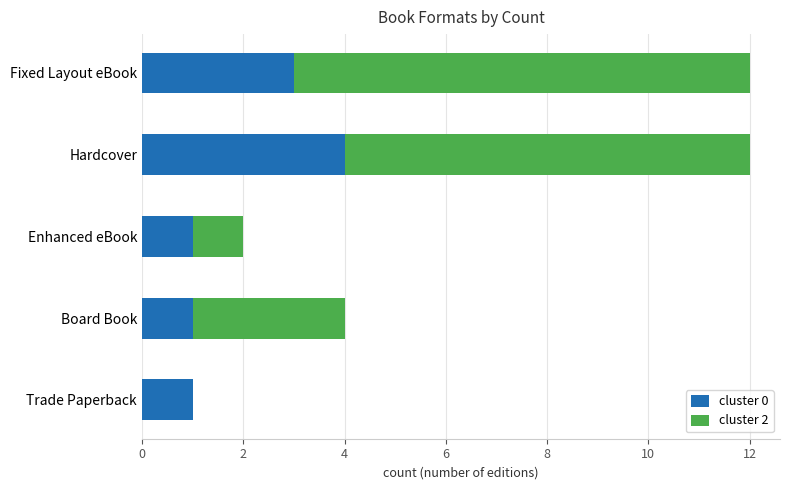

What is the total value across all series at Board Book?

4